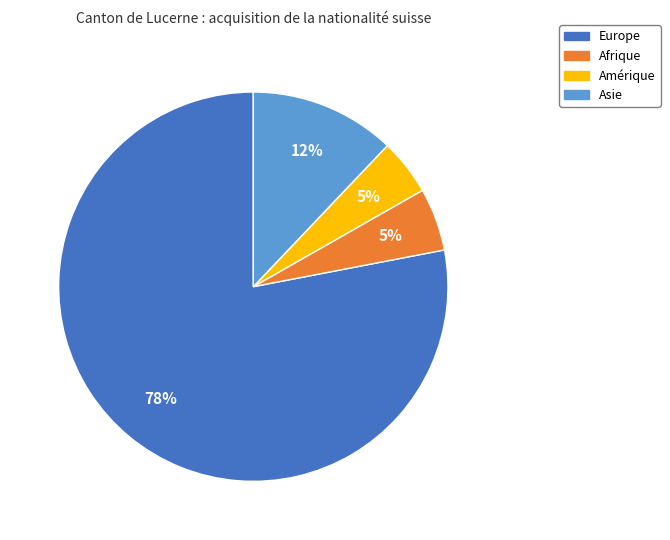

Does any single category account for the majority?

Yes